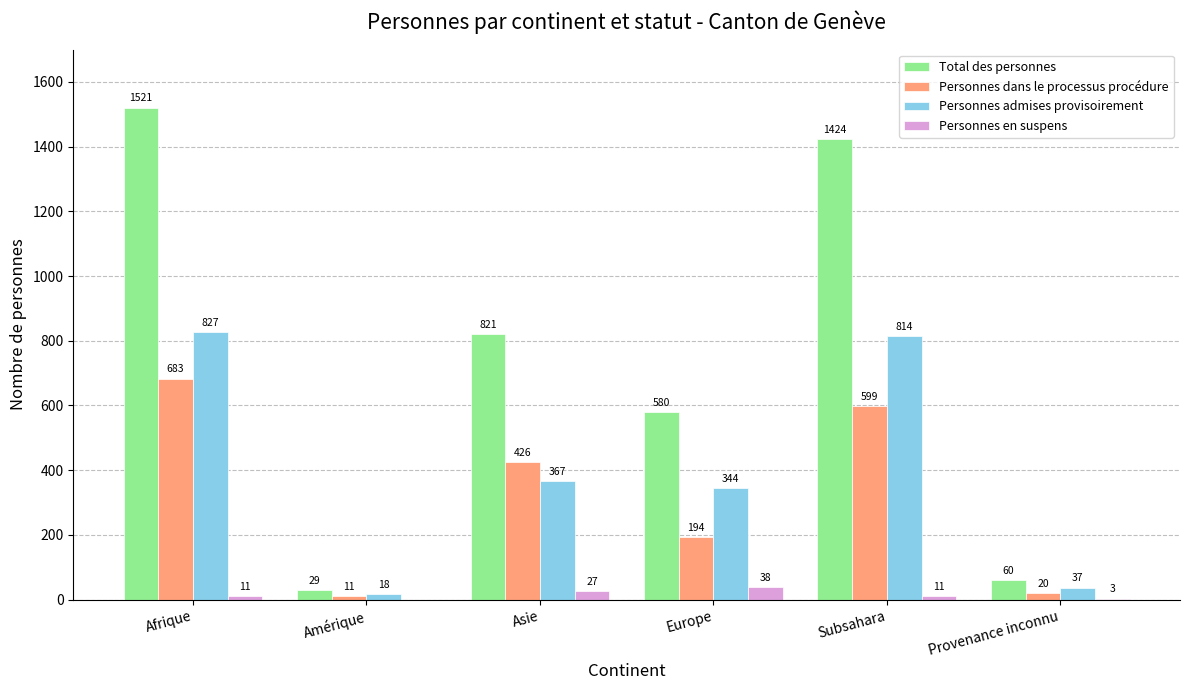

Which series has the largest range (max minus min)?

Total des personnes